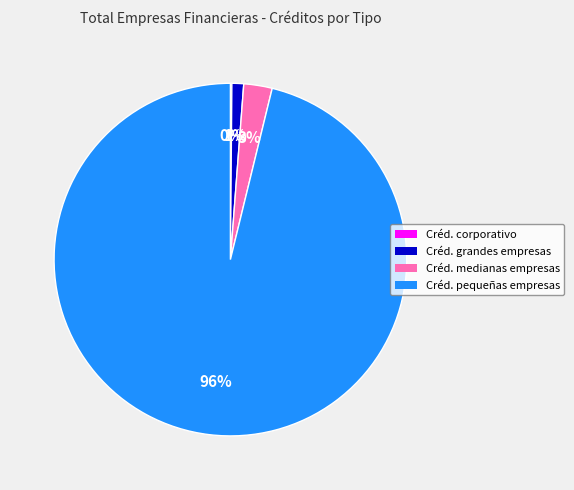

Is there a majority slice in this chart?

Yes